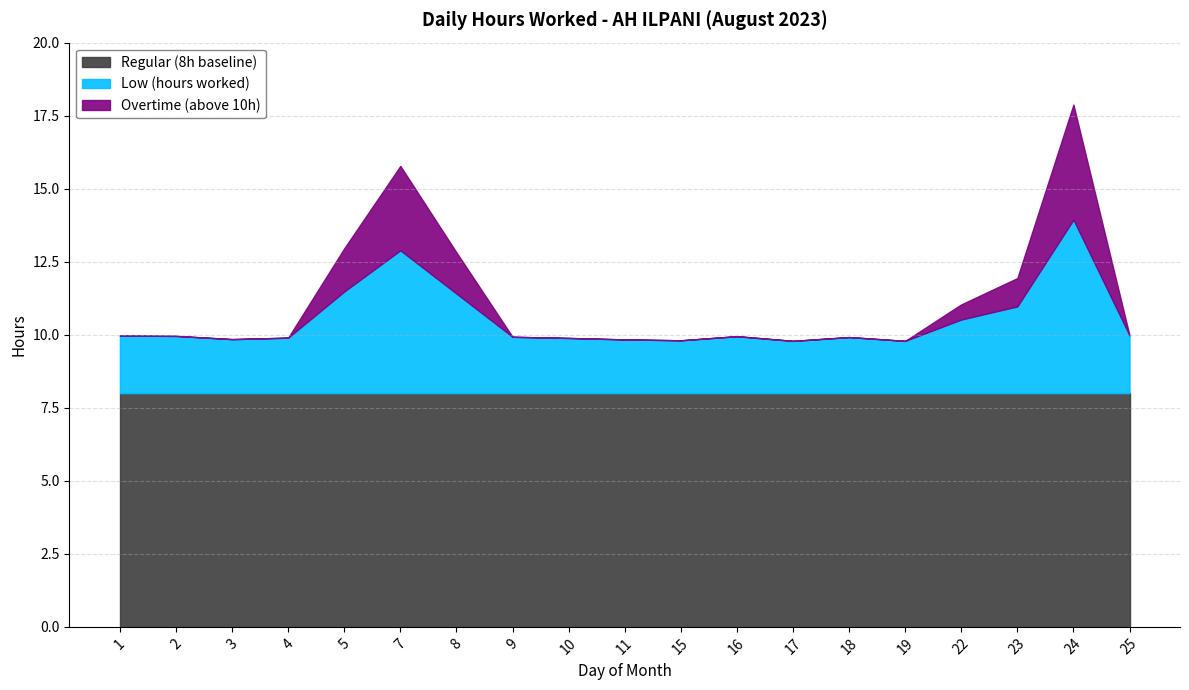

Which has a higher value, 15 or 18?

18